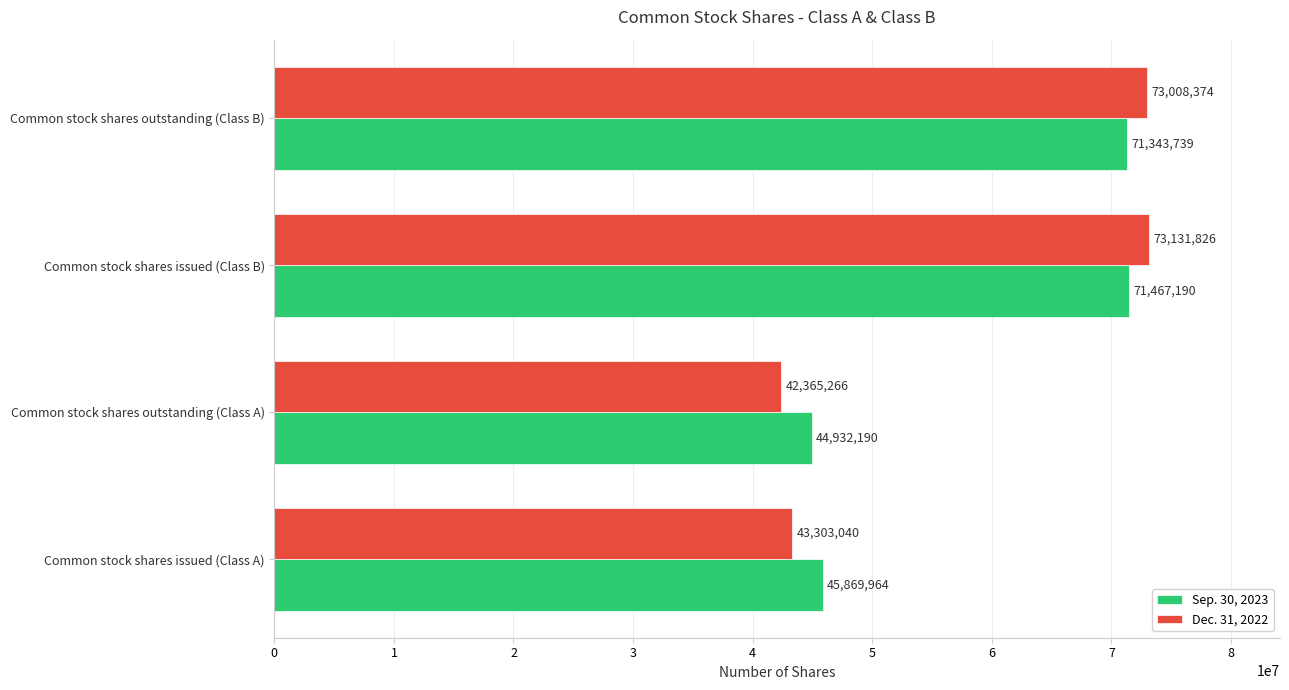

Which label corresponds to the largest value in the chart?

Common stock shares issued (Class B)